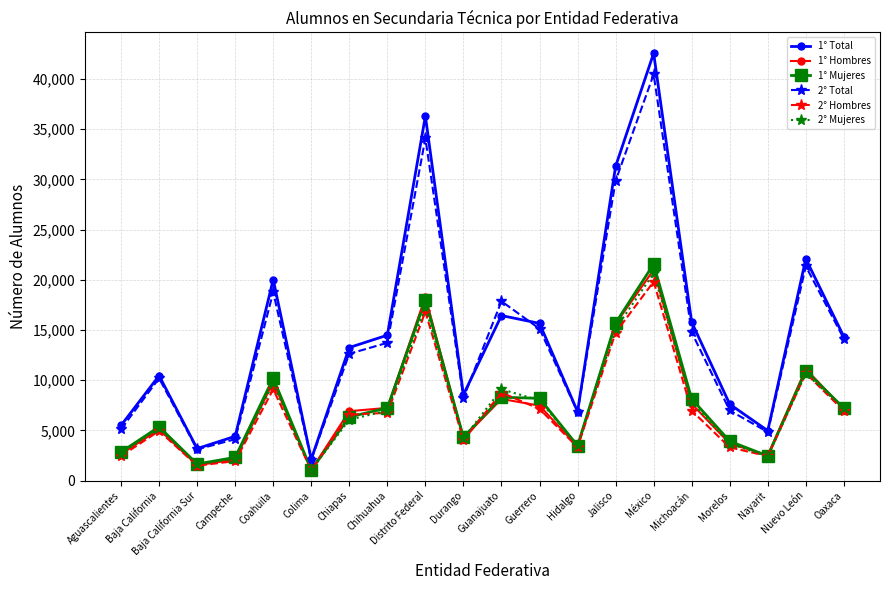

At which category is the sum across all series the highest?

México